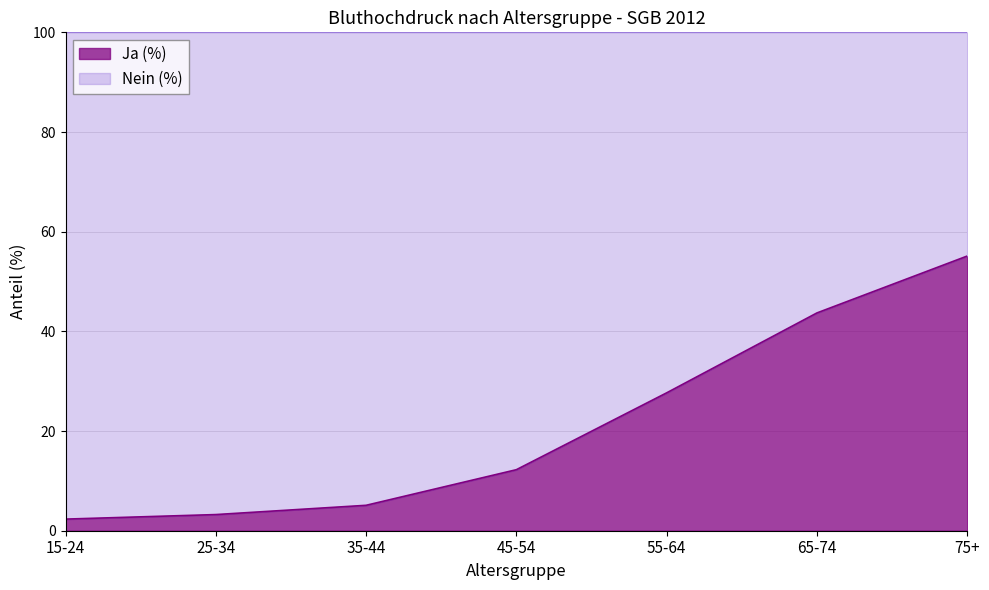

What is the sum of all values?

149.4